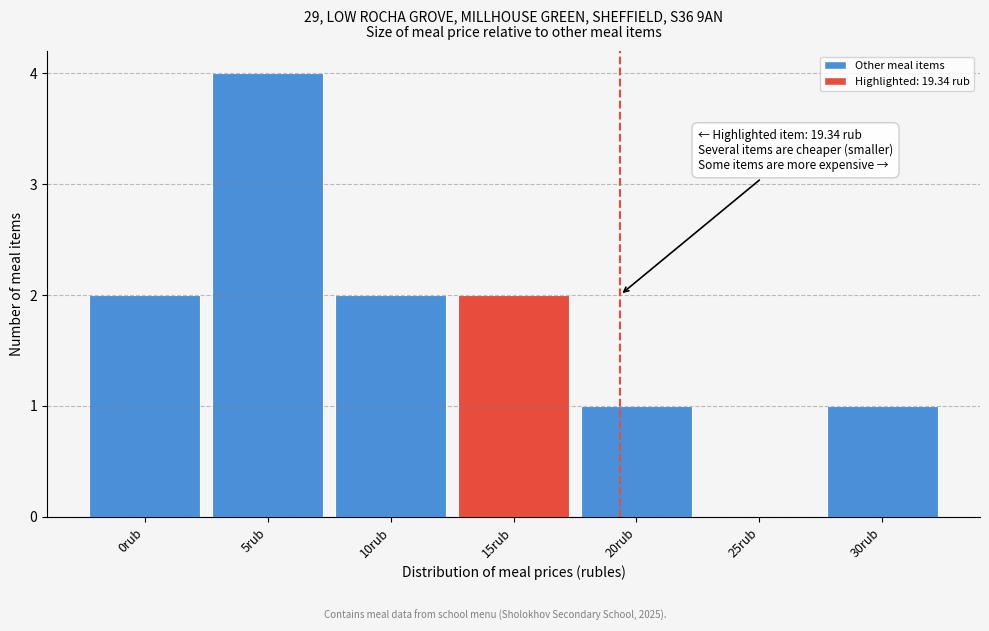

Reading right to left, transcribe all the data shown in this chart.

30rub=1	25rub=0	20rub=1	15rub=2	10rub=2	5rub=4	0rub=2